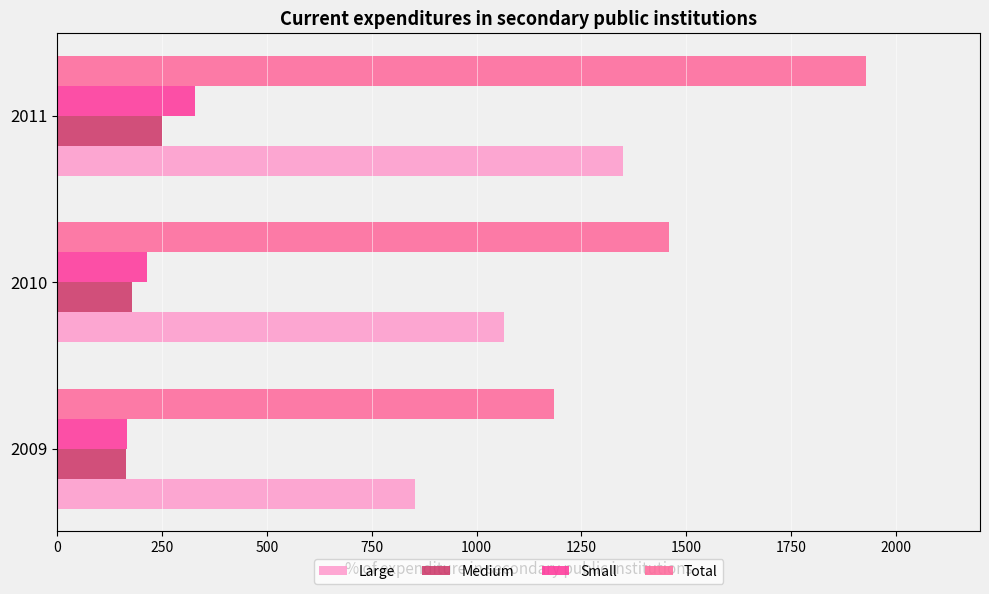

What value does the Total series have at 2010?

1458.8